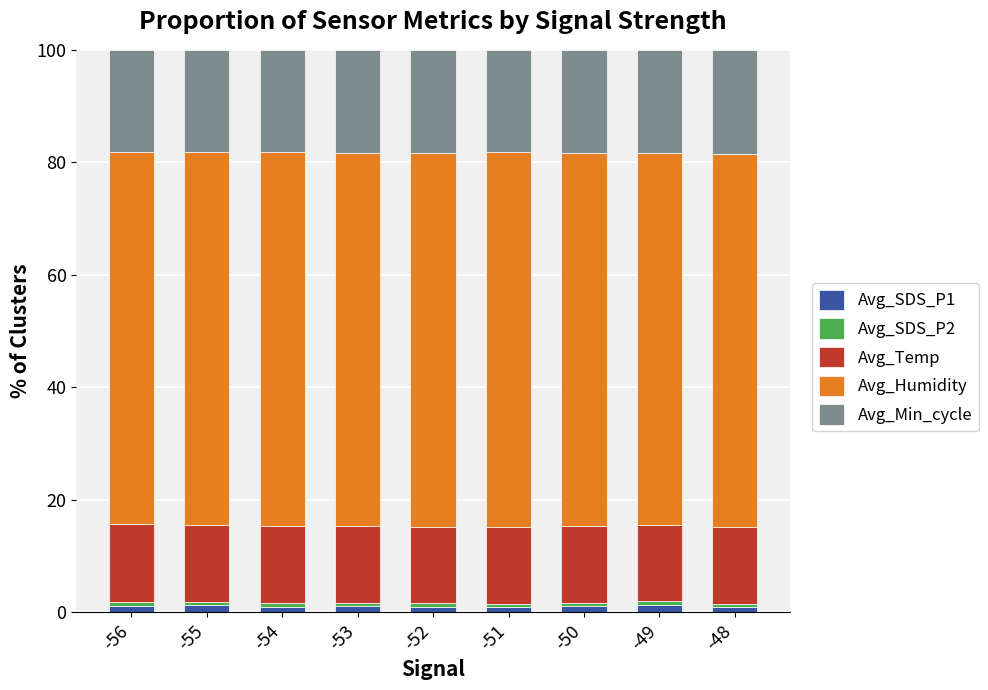

List the series in order of their peak value, lowest first.

Avg_SDS_P2, Avg_SDS_P1, Avg_Temp, Avg_Min_cycle, Avg_Humidity